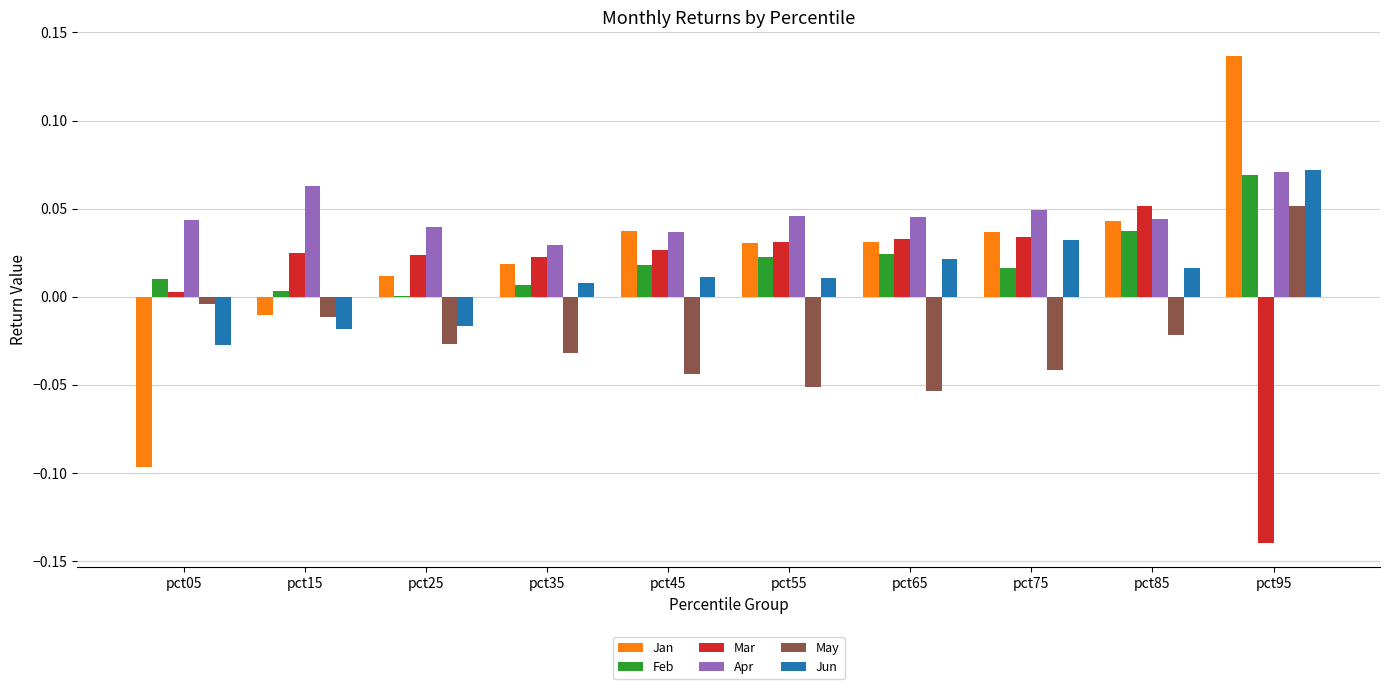

How many categories are shown in the chart?

10